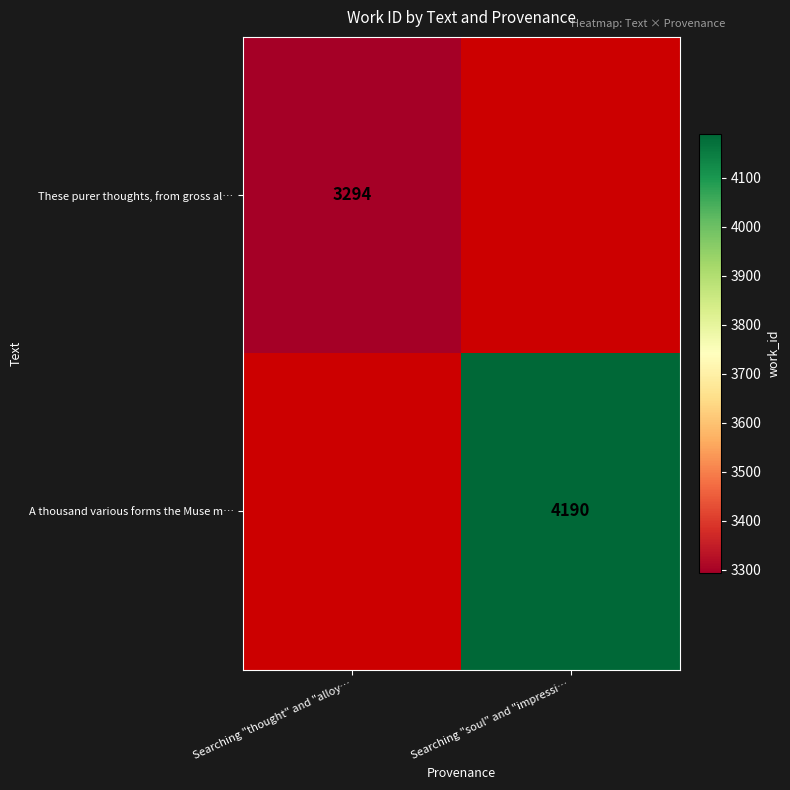

True or false: A thousand various forms the Muse m… has a value of 4190 at Searching "soul" and "impressi….

True